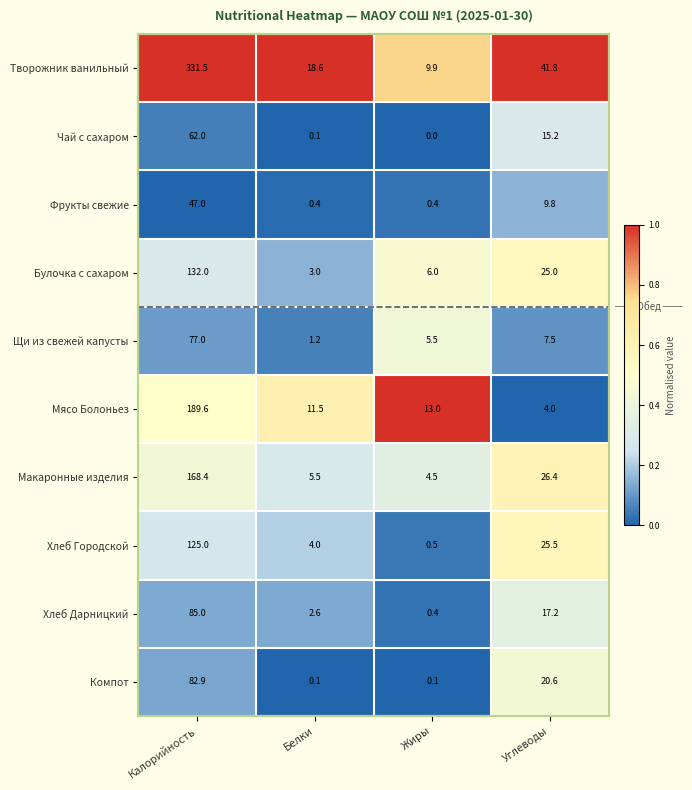

What is the total value across all series at Белки?

47.0